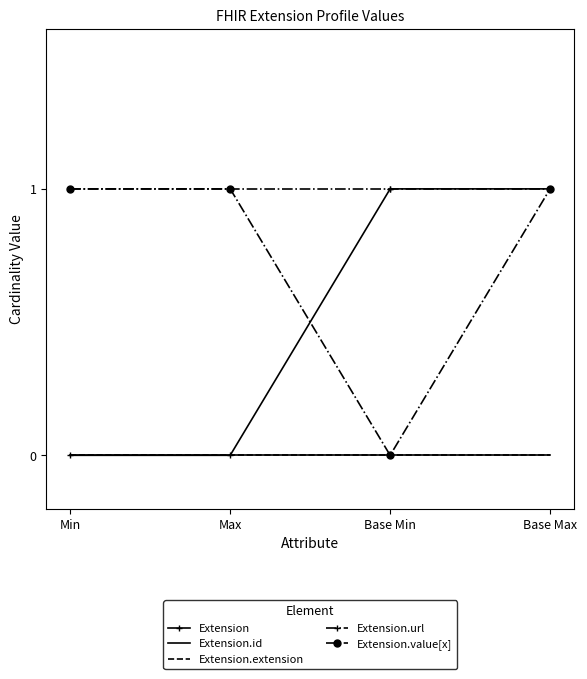

What is the difference between the maximum and minimum values in the Extension series?

1